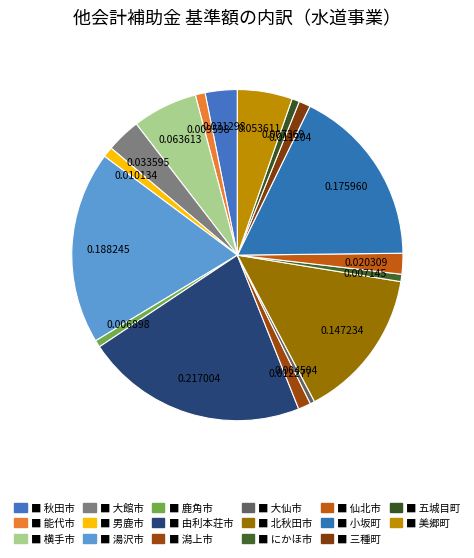

Count the number of slices in the pie.

17